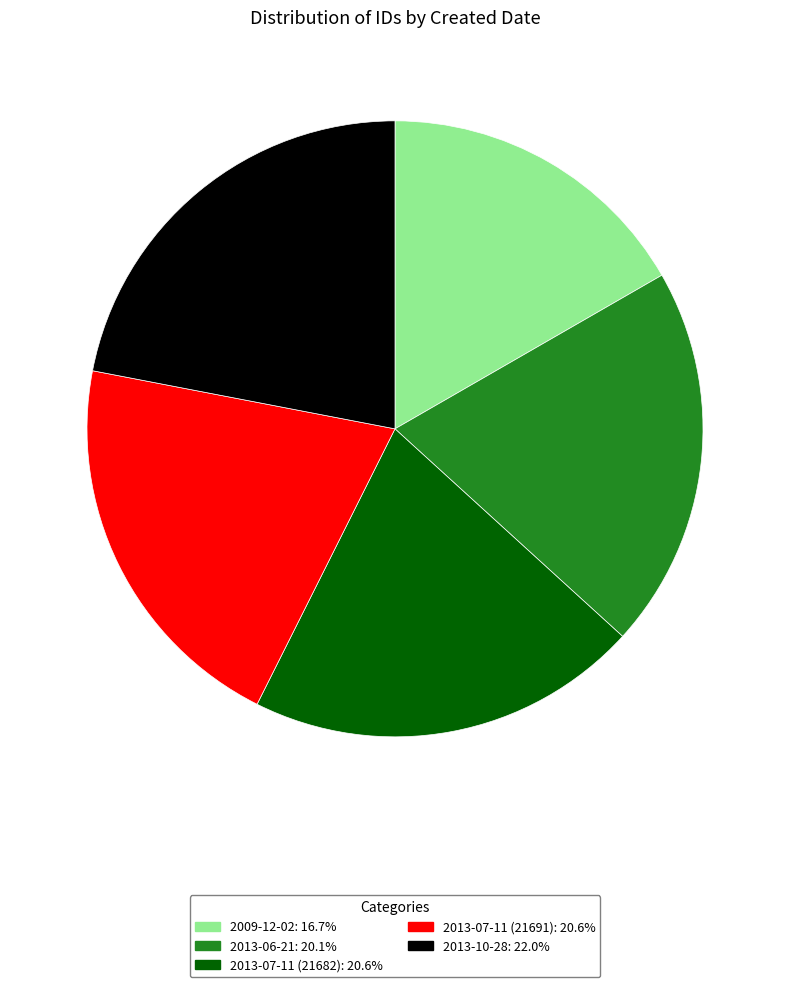

Which has a higher value, 2013-06-21 or 2013-10-28?

2013-10-28